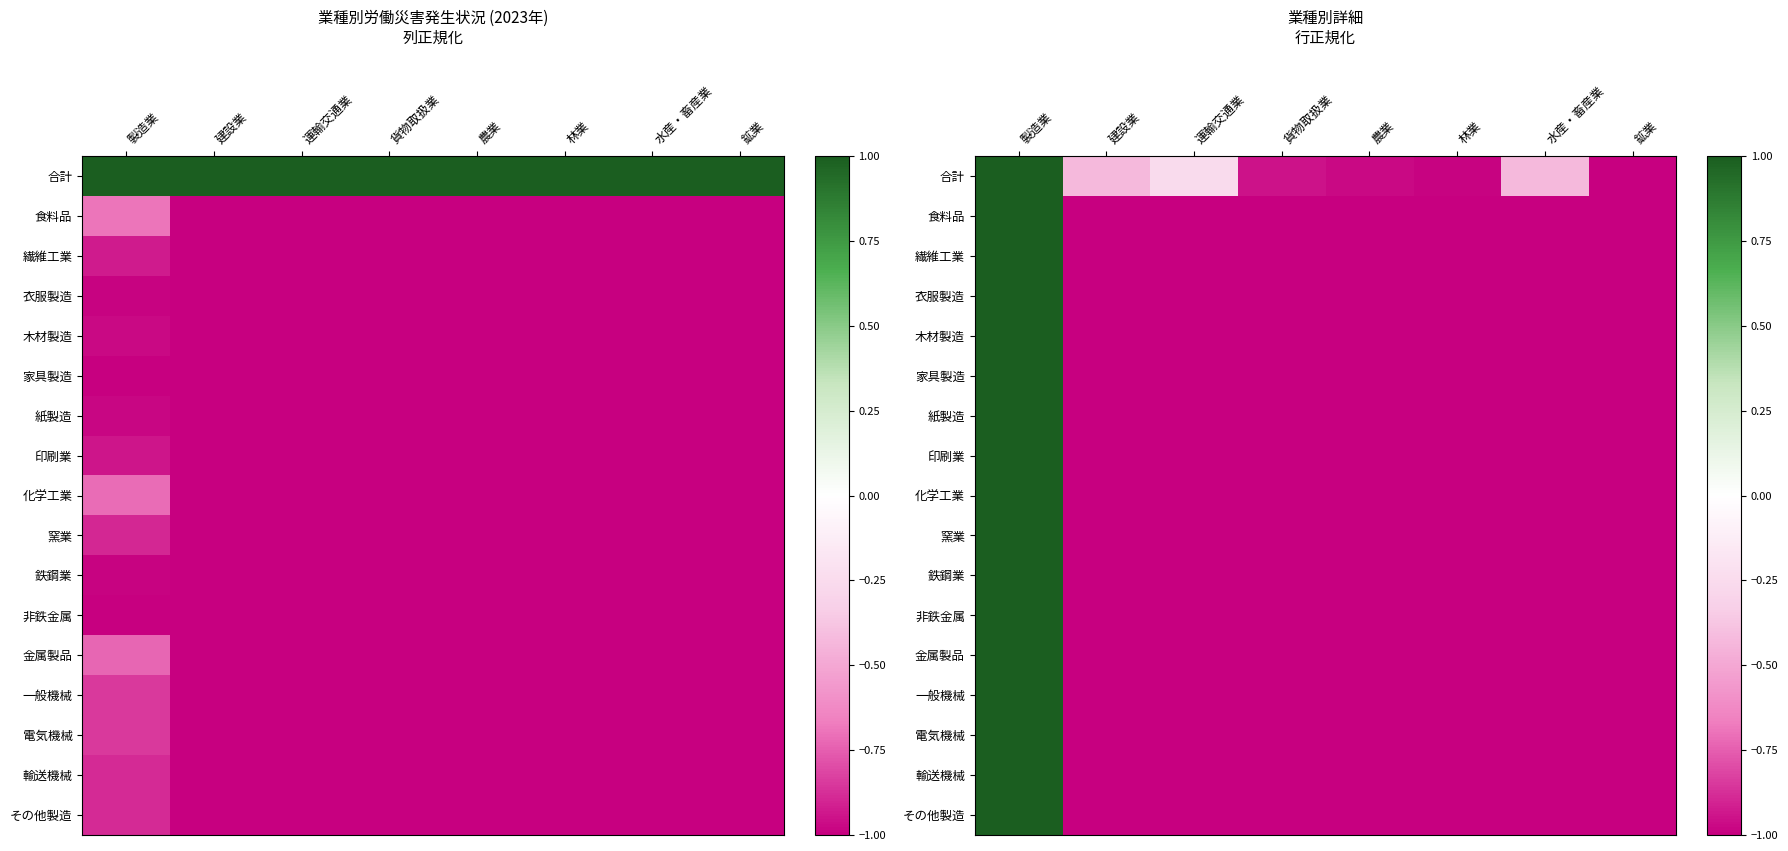

Between 鉱業 and 運輸交通業, which is larger?

運輸交通業